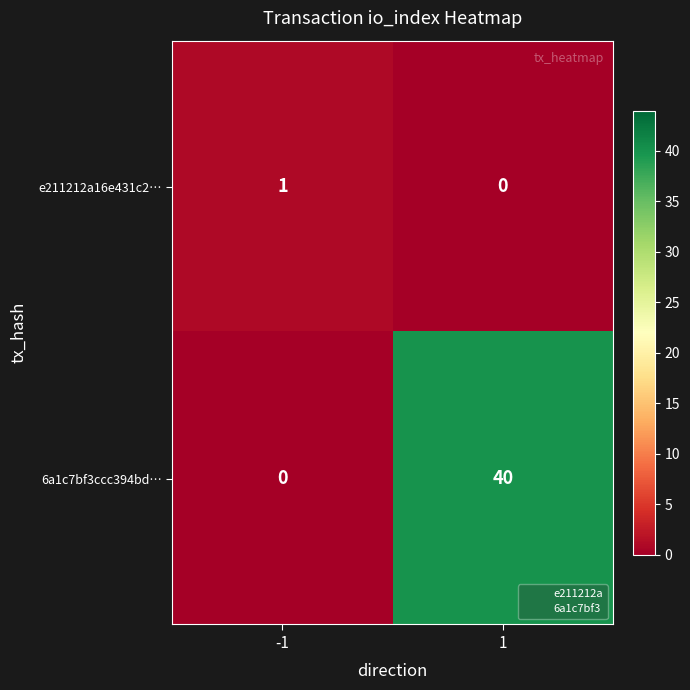

What is the maximum value shown in the chart?

40